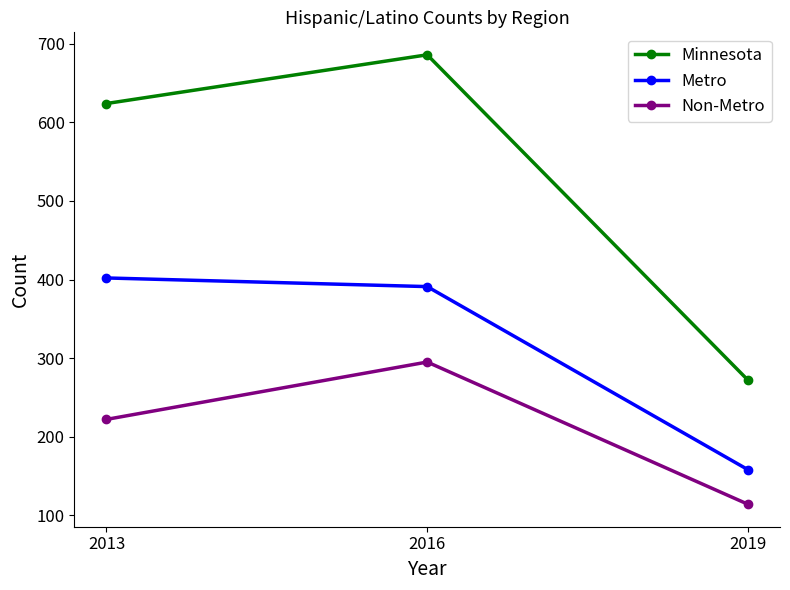

What is the average value of the Non-Metro series?

210